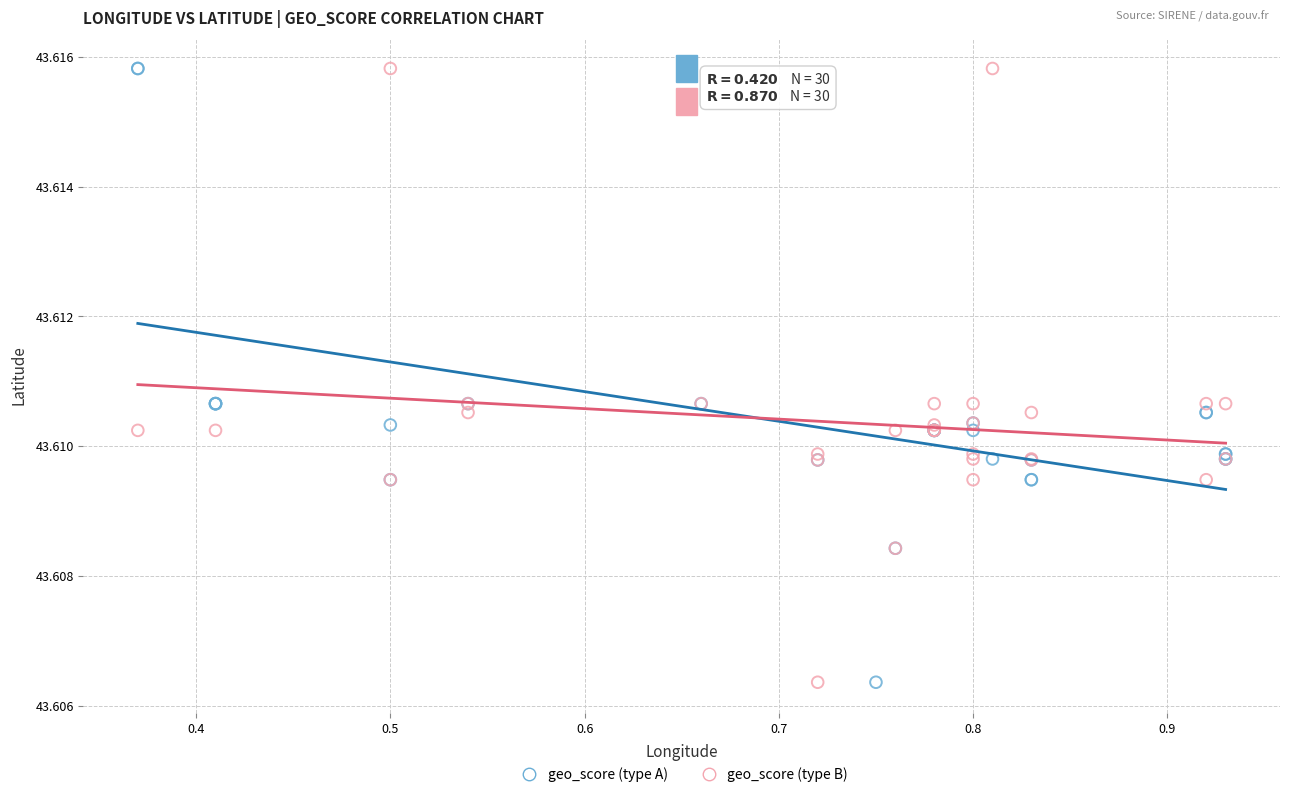

What are all the series names shown in the legend?

geo_score (type A), geo_score (type B)